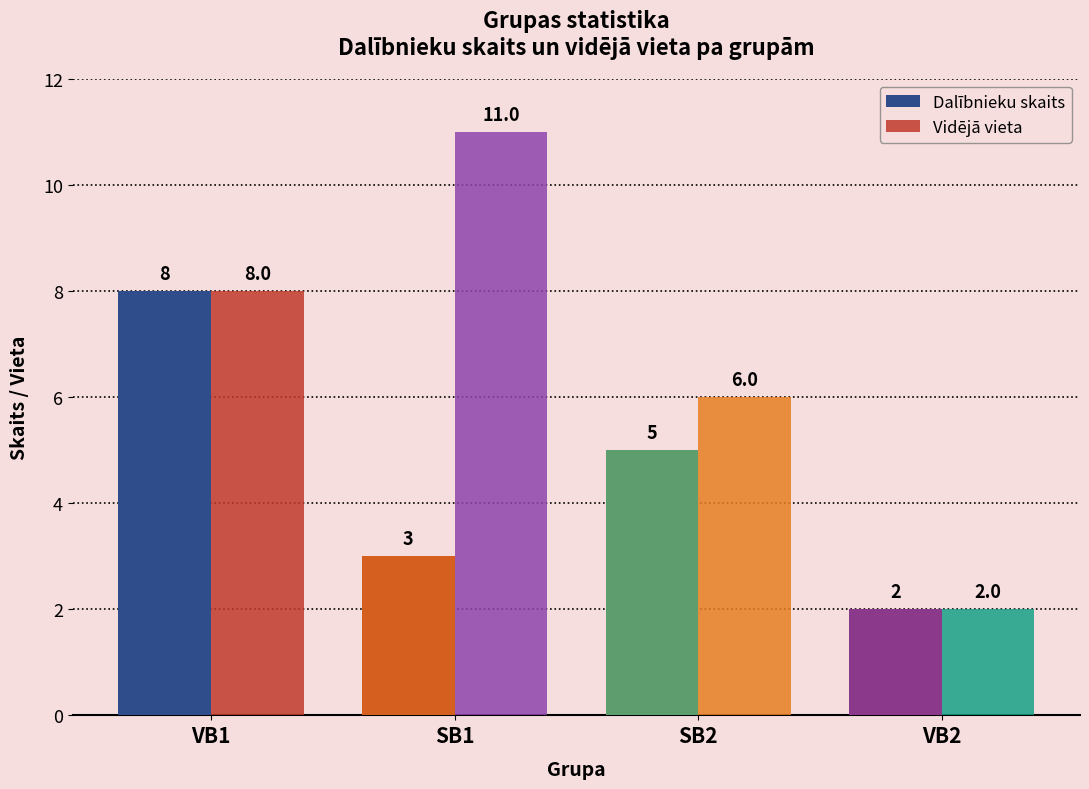

Where is Dalībnieku skaits nearest to the value 5?

SB2